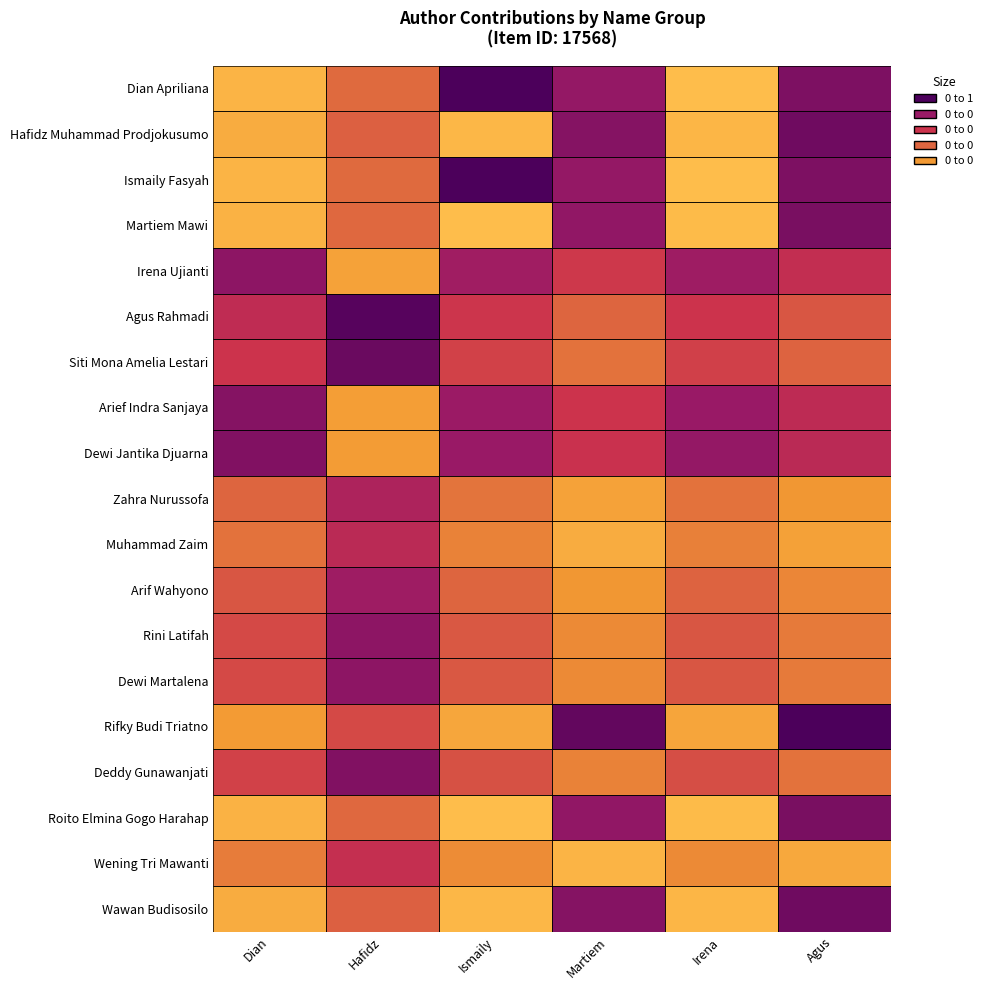

How many data points does each series have?

6